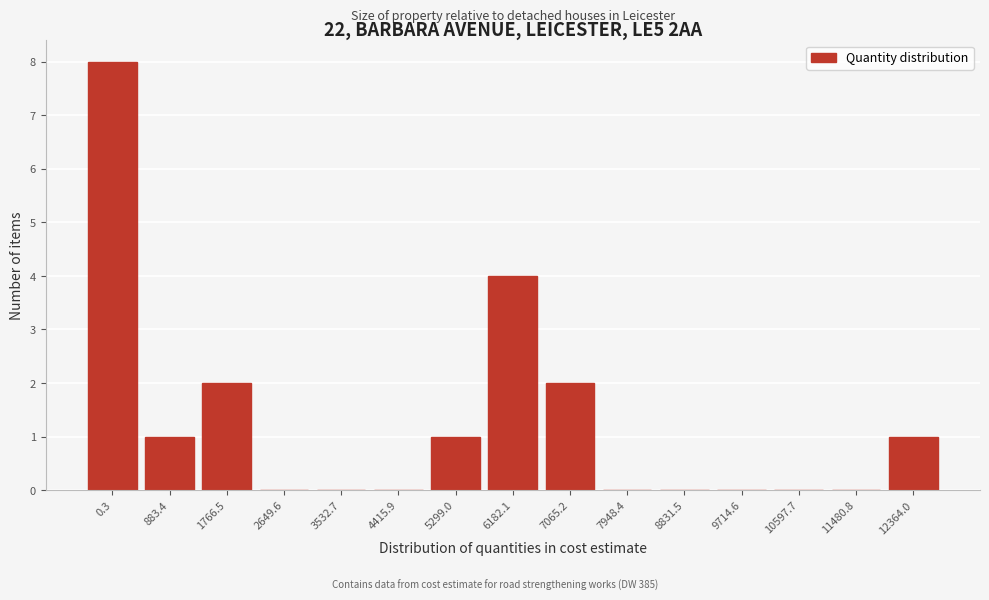

Reading left to right, transcribe all the data shown in this chart.

0.3=8	883.4=1	1766.5=2	2649.6=0	3532.7=0	4415.9=0	5299.0=1	6182.1=4	7065.2=2	7948.4=0	8831.5=0	9714.6=0	10597.7=0	11480.8=0	12364.0=1